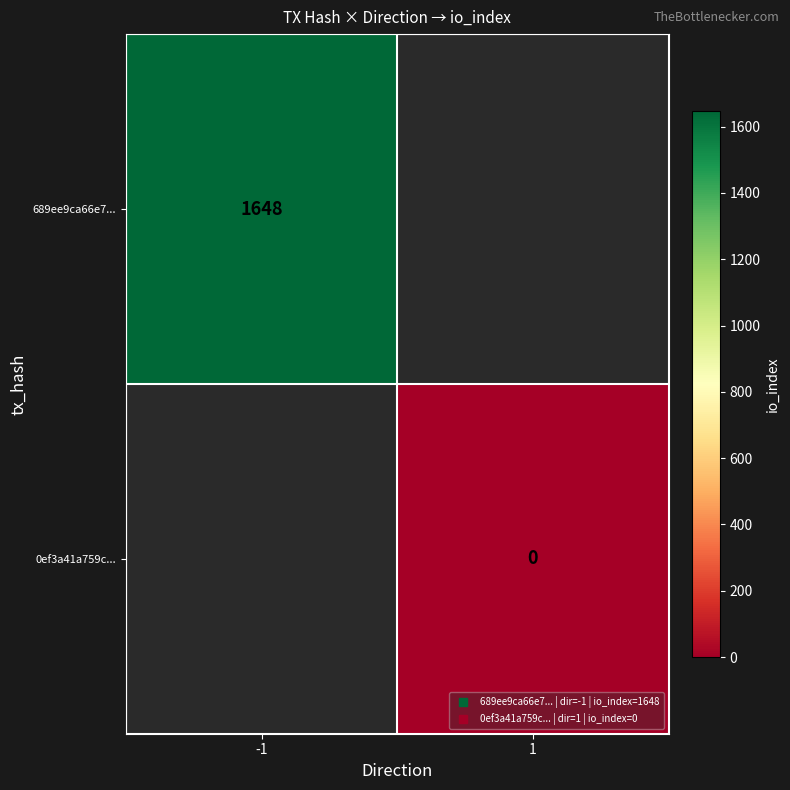

At which category does the chart reach its peak across all series?

-1